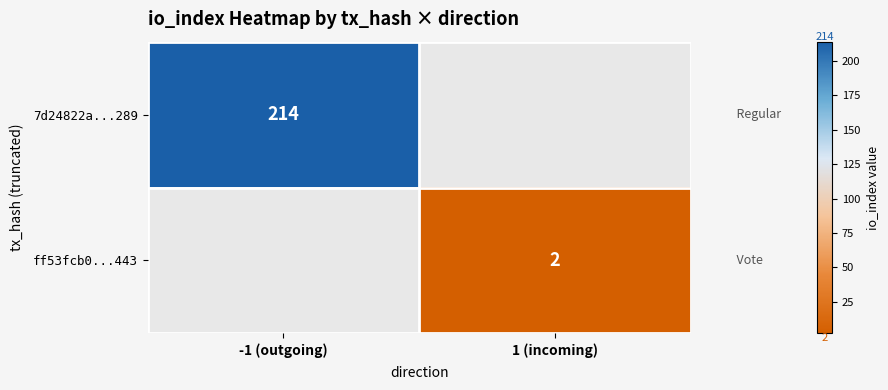

True or false: ff53fcb0...443 has a value of 2 at 1 (incoming).

True